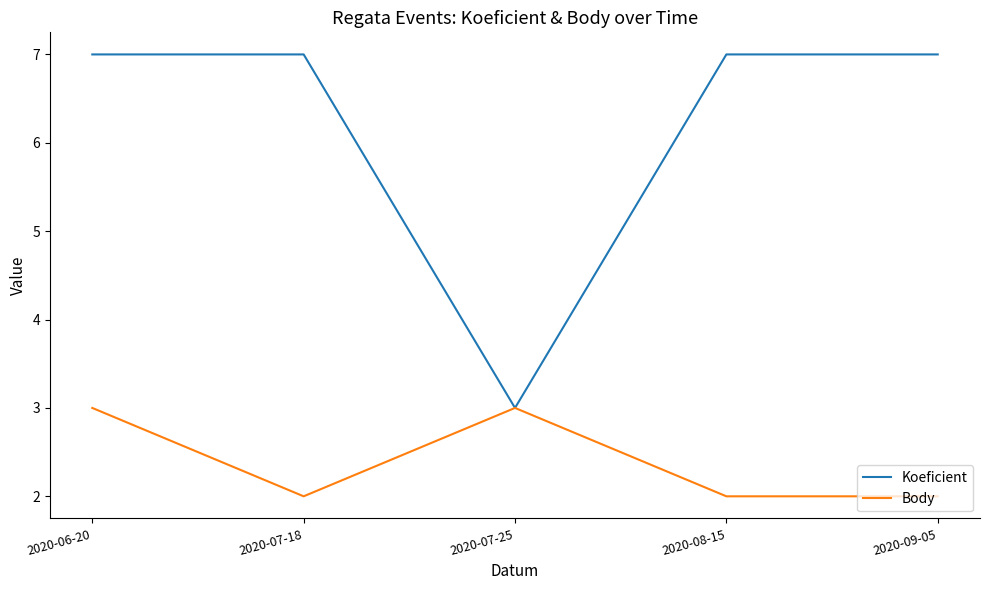

How many interior local valleys does the Koeficient series have?

1